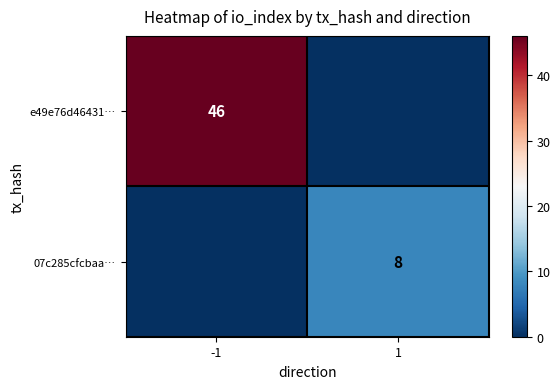

What is the sum of all 07c285cfcbaa… values?

8